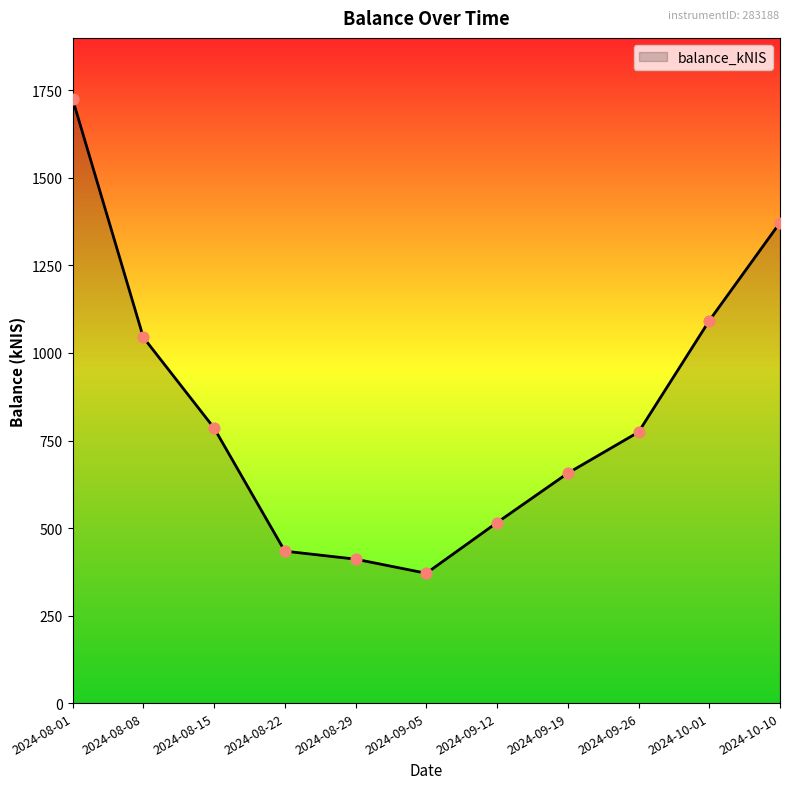

What is the change in value from 2024-09-26 to 2024-10-01?

+318.2